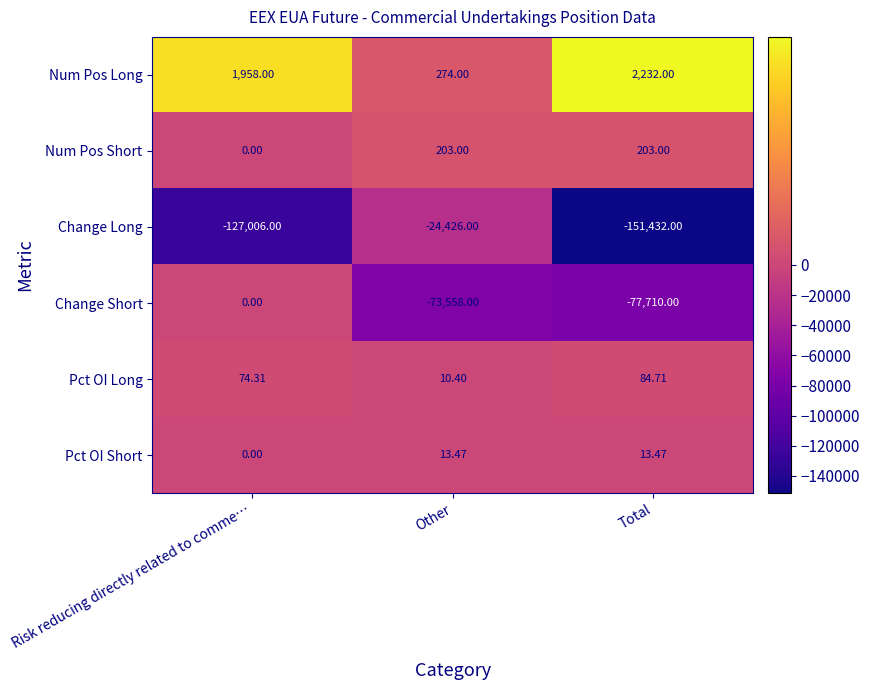

Rank the categories by Pct OI Long value from highest to lowest.

Total, Risk reducing directly related to comme…, Other